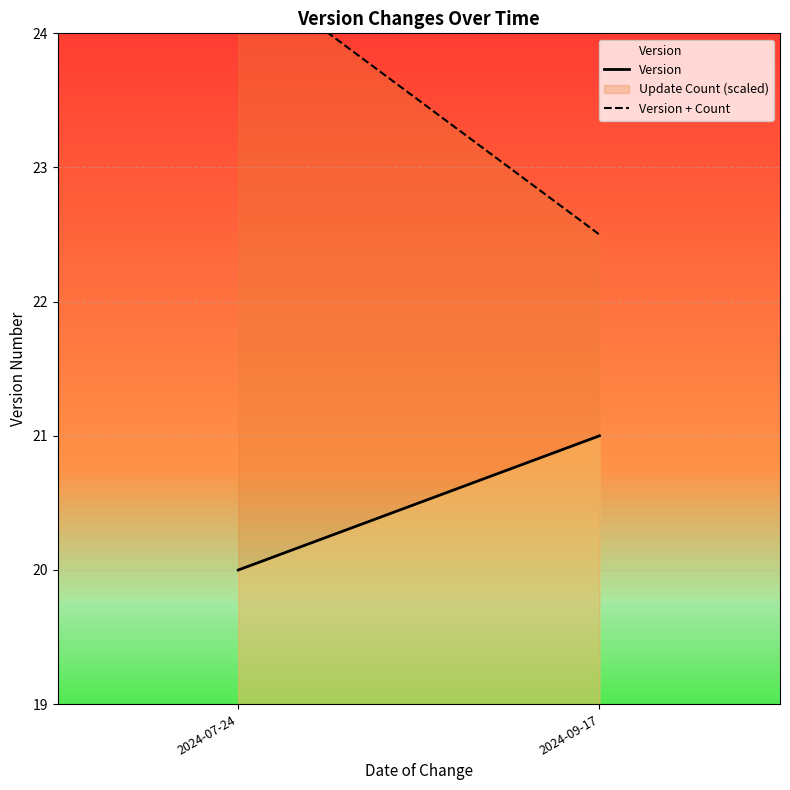

At which label does Version reach its minimum?

2024-07-24